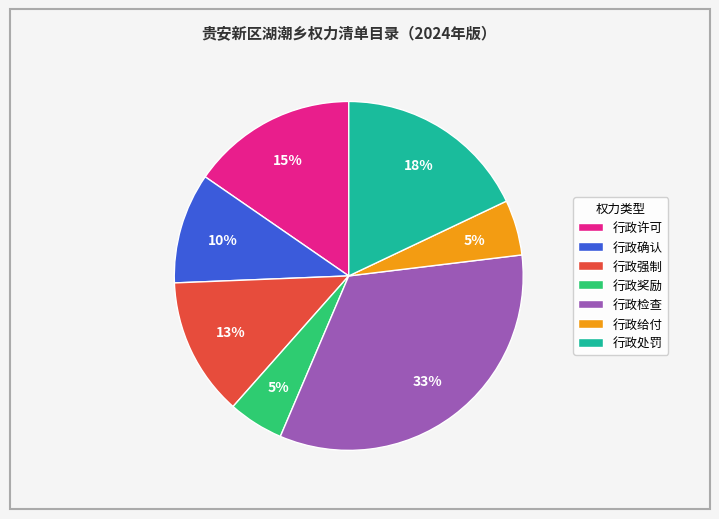

How many segments does this pie chart have?

7